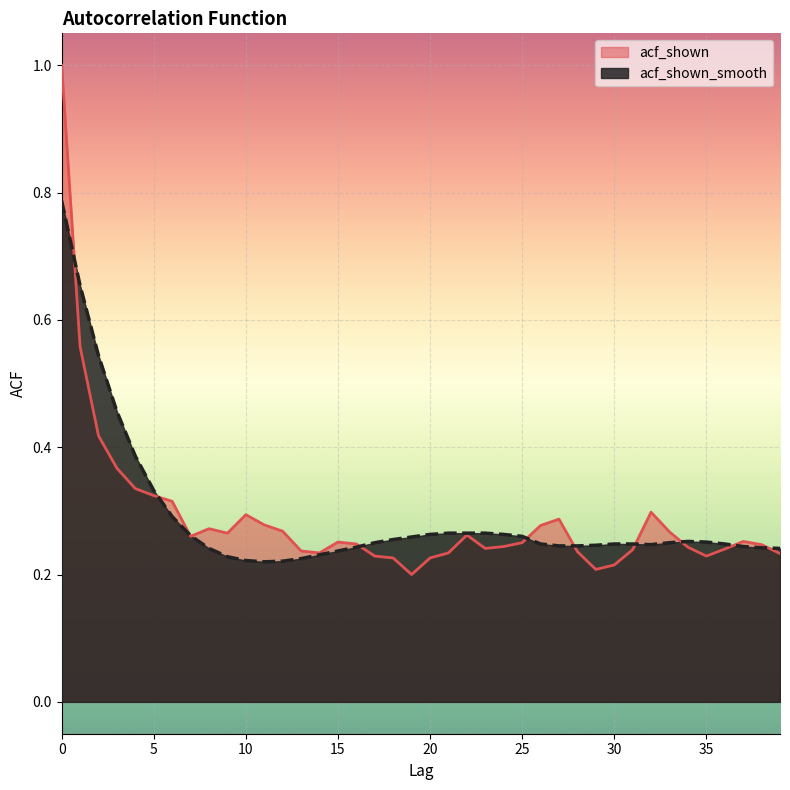

Reading left to right, extract all data points from this chart.

acf_shown: 0=1.0	1=0.6	2=0.4	3=0.4	4=0.3	5=0.3	6=0.3	7=0.3	8=0.3	9=0.3	10=0.3	11=0.3	12=0.3	13=0.2	14=0.2	15=0.3	16=0.2	17=0.2	18=0.2	19=0.2	20=0.2	21=0.2	22=0.3	23=0.2	24=0.2	25=0.2	26=0.3	27=0.3	28=0.2	29=0.2	30=0.2	31=0.2	32=0.3	33=0.3	34=0.2	35=0.2	36=0.2	37=0.3	38=0.2	39=0.2
acf_shown_smooth: 0=0.8	1=0.7	2=0.5	3=0.5	4=0.4	5=0.3	6=0.3	7=0.3	8=0.2	9=0.2	10=0.2	11=0.2	12=0.2	13=0.2	14=0.2	15=0.2	16=0.2	17=0.2	18=0.3	19=0.3	20=0.3	21=0.3	22=0.3	23=0.3	24=0.3	25=0.3	26=0.2	27=0.2	28=0.2	29=0.2	30=0.2	31=0.2	32=0.2	33=0.2	34=0.3	35=0.3	36=0.2	37=0.2	38=0.2	39=0.2